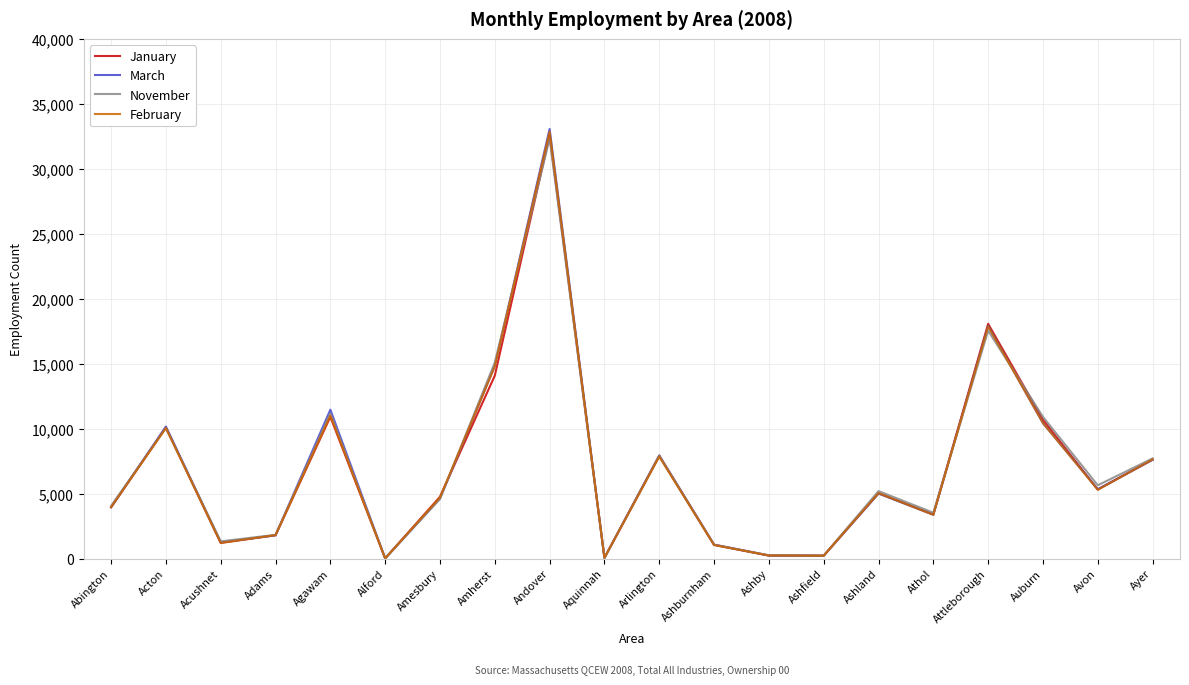

Read the January value at Abington, to the nearest 100.

4000